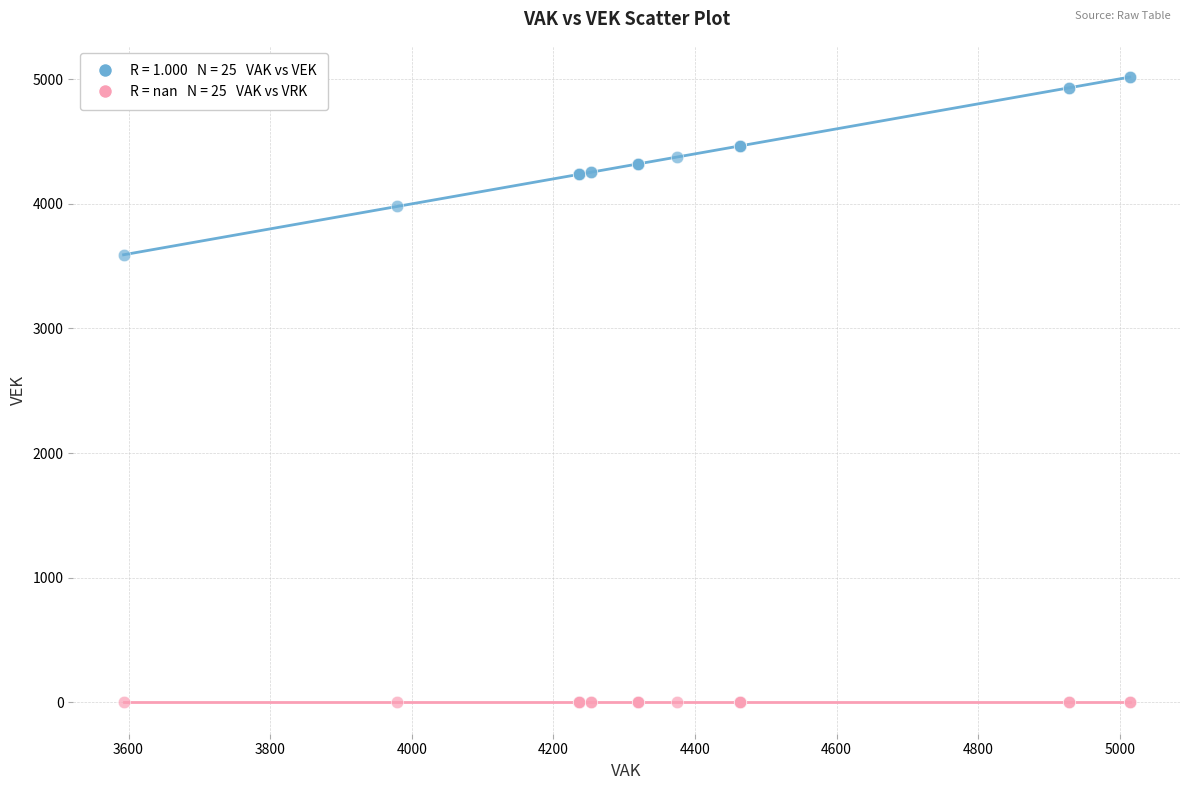

Across all series, what Y value is closest to 2507?

3585